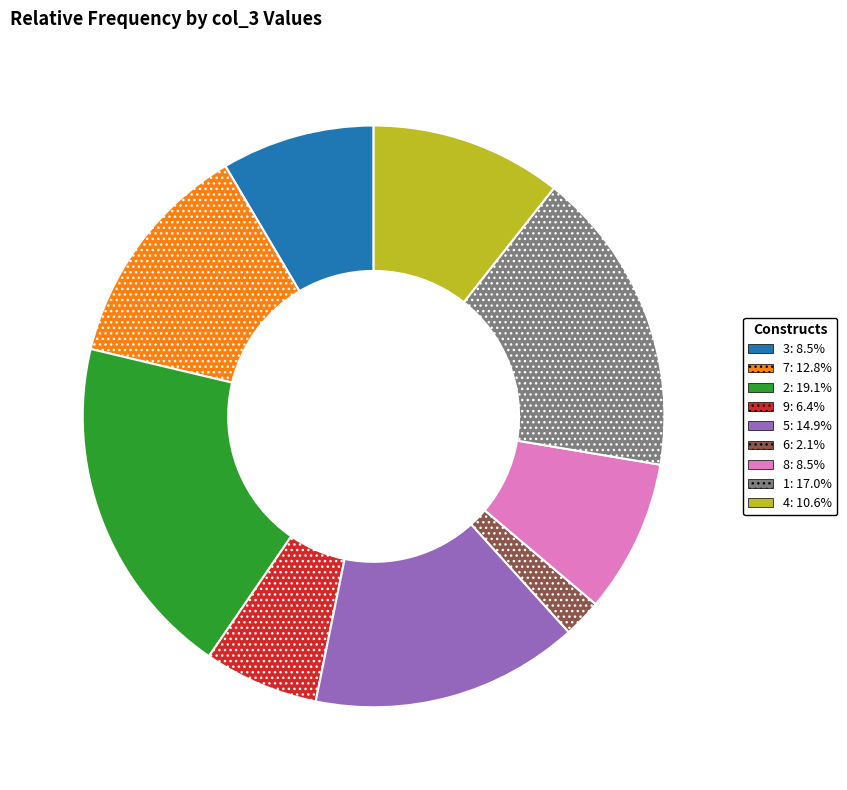

Do 6 and 5 together represent more than half of the pie?

No